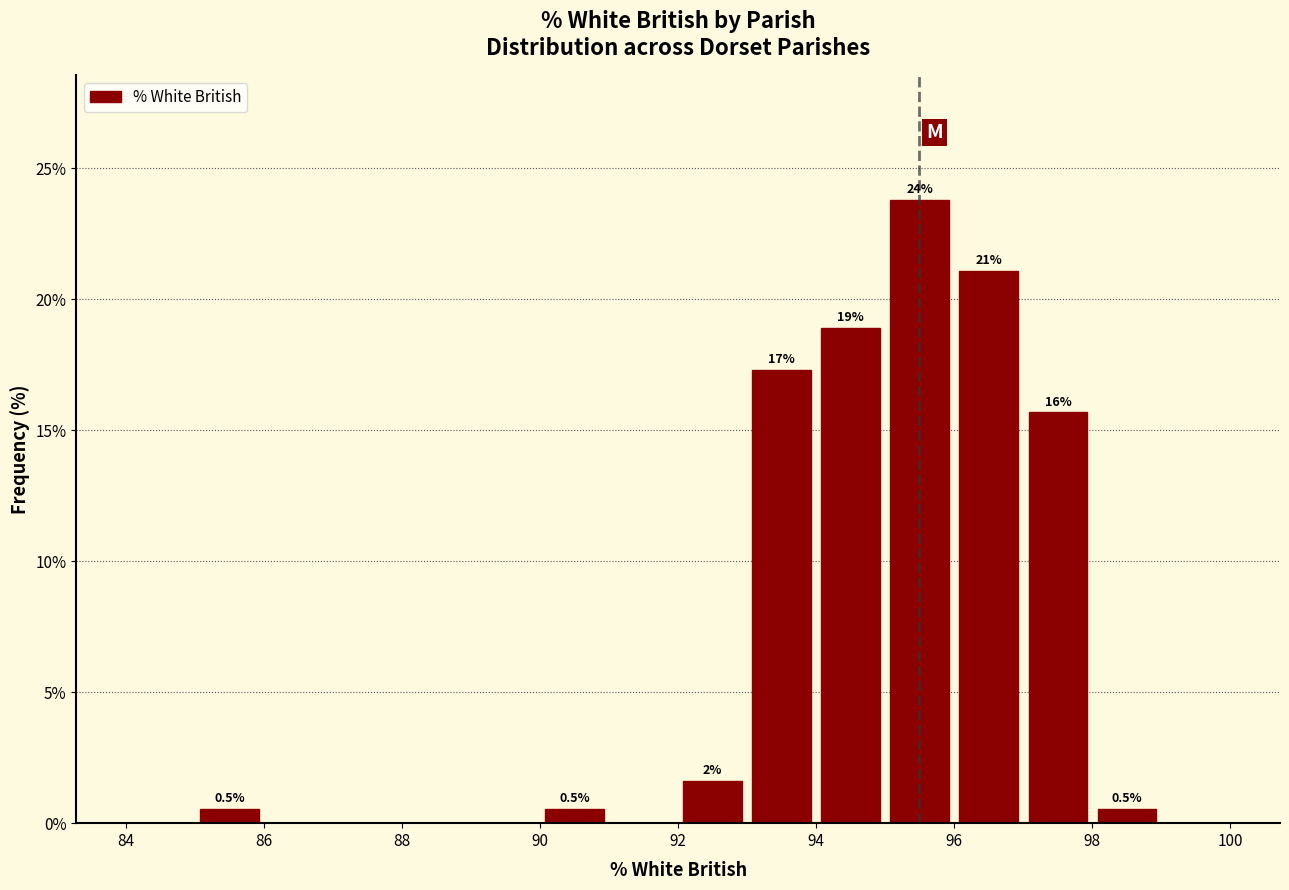

Over which range of the x-axis is the bar tallest?

95 to 96